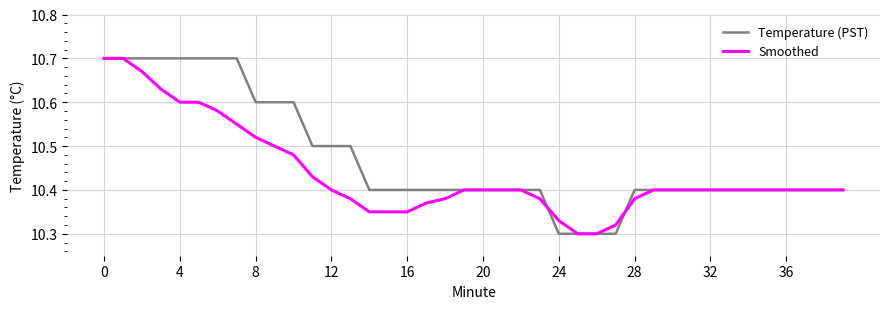

Which series has the largest total across all categories?

Temperature (PST)